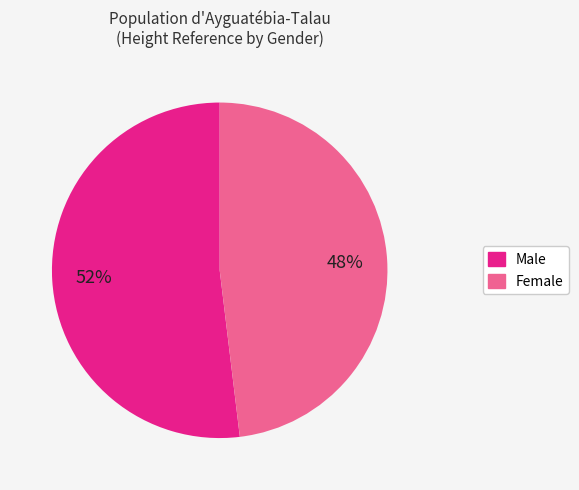

To the nearest percent, what portion does Male represent?

52%